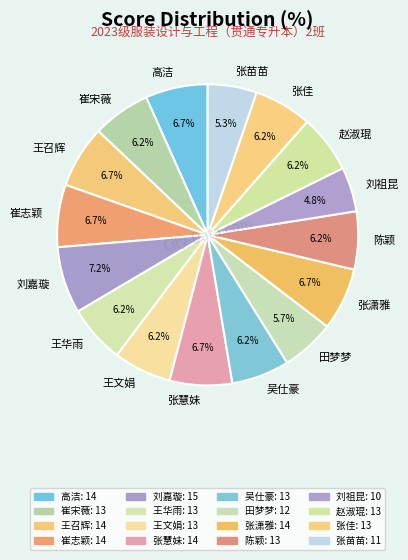

Count the number of slices in the pie.

16